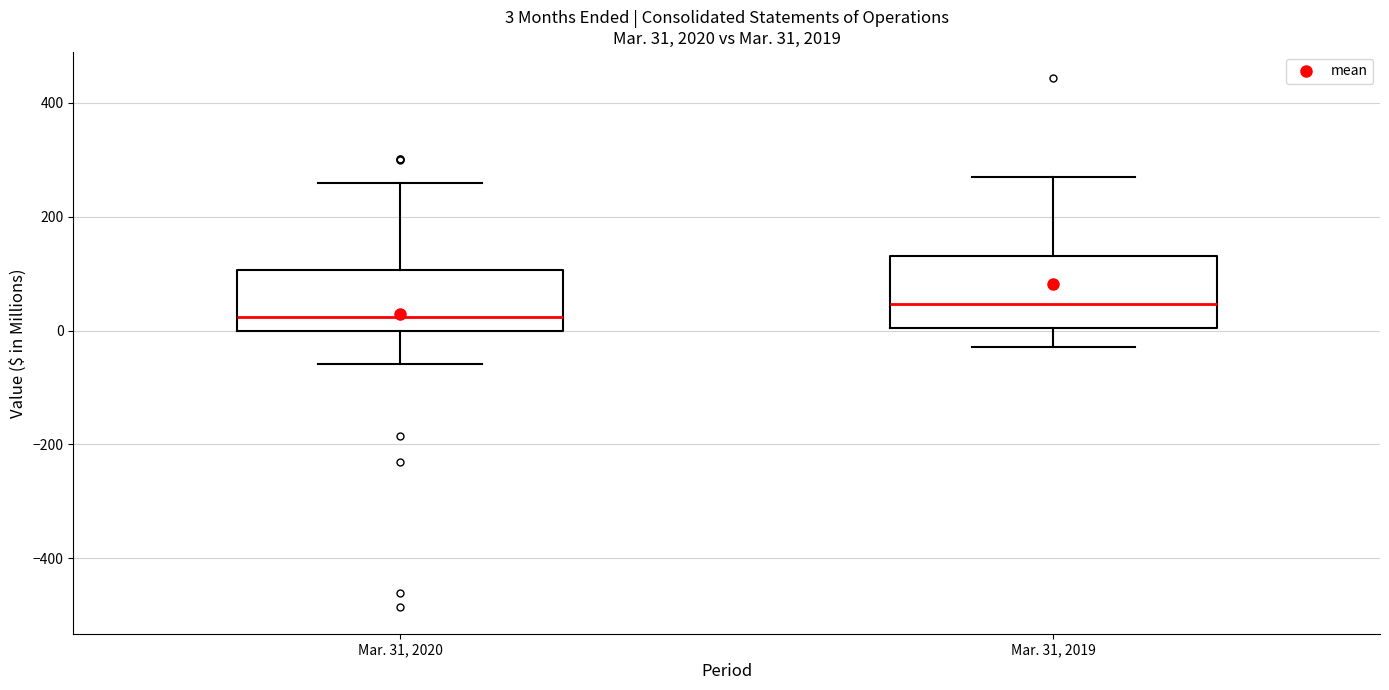

Which box has the lowest median line?

Mar. 31, 2020